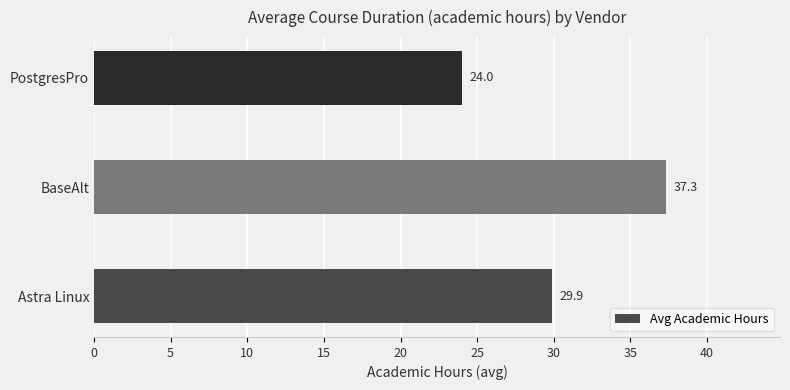

Reading bottom to top, what are all the values shown in this chart?

29.9	37.3	24.0